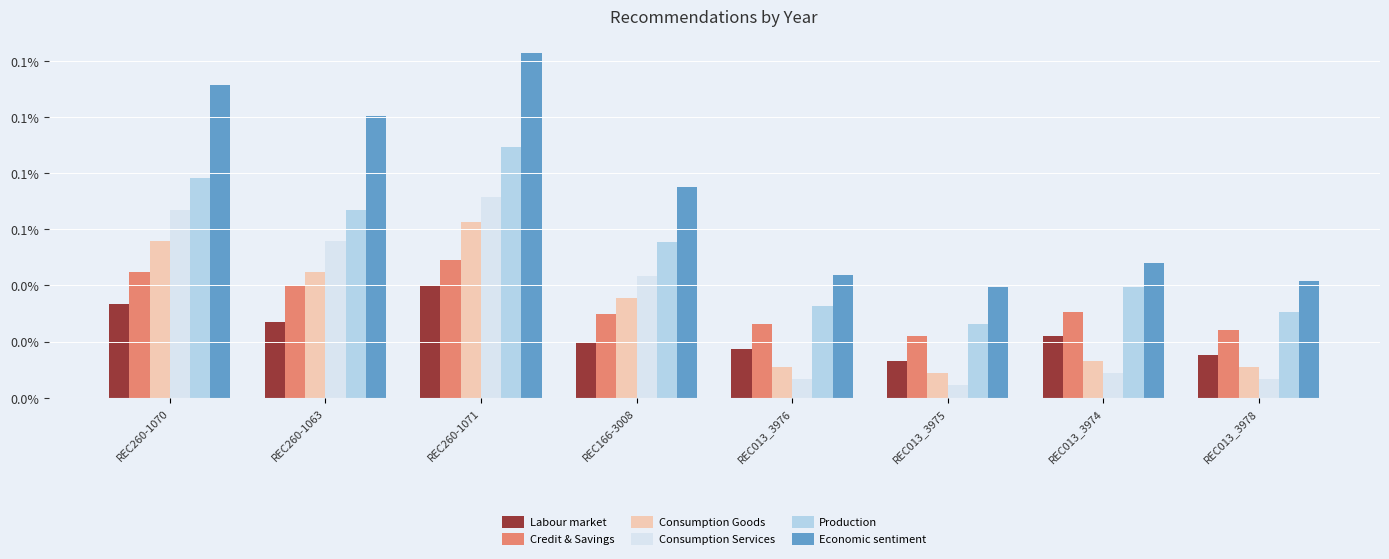

What are all the series names shown in the legend?

Labour market, Credit & Savings, Consumption Goods, Consumption Services, Production, Economic sentiment